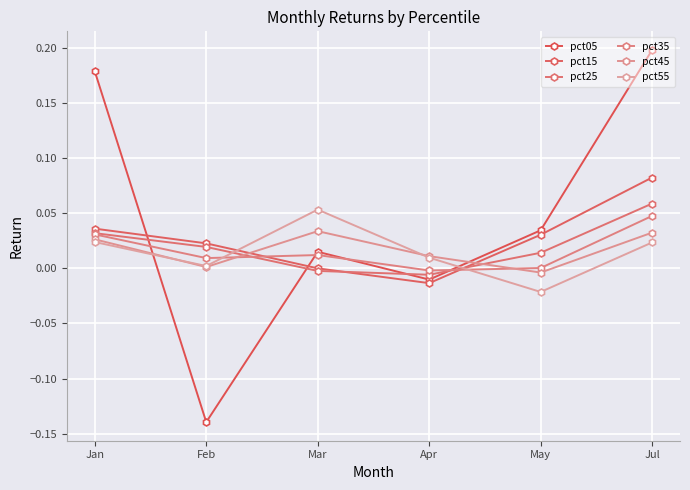

At which label does pct25 reach its peak?

Jul